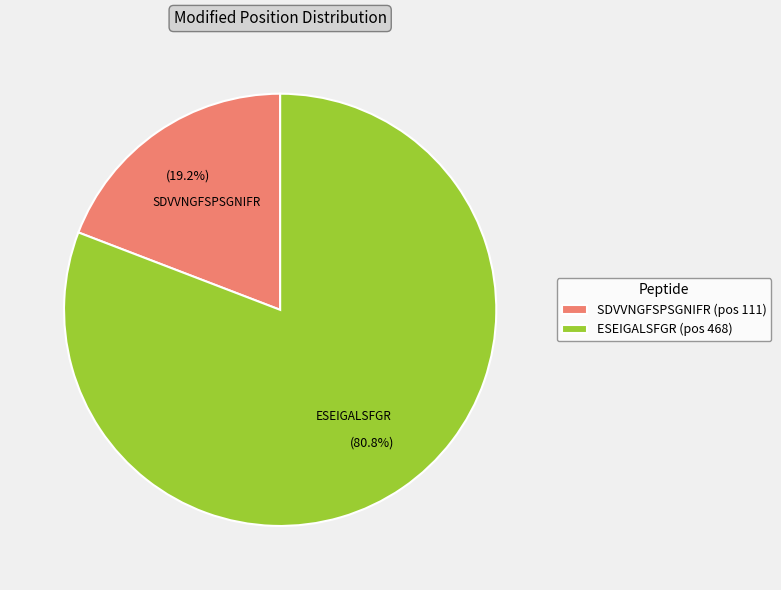

Is ESEIGALSFGR the majority of the pie?

Yes